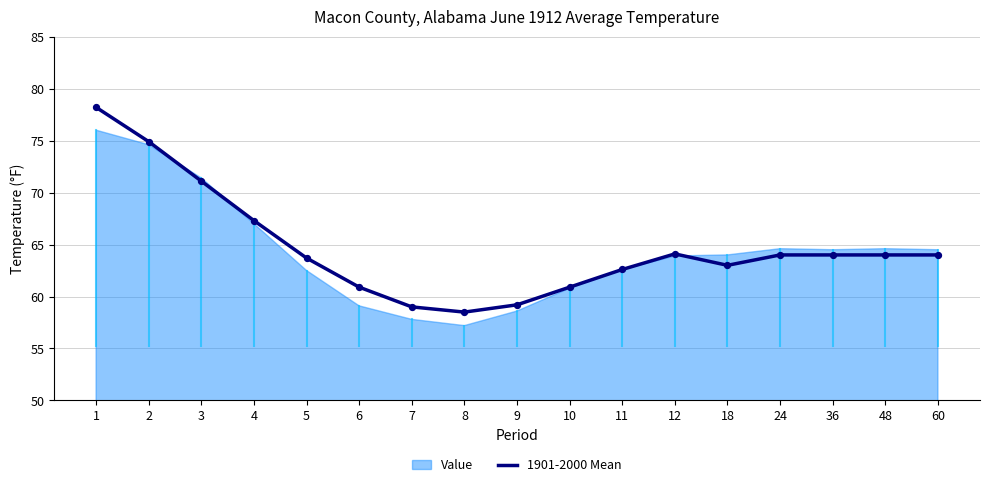

Between 7 and 6, which is larger?

6